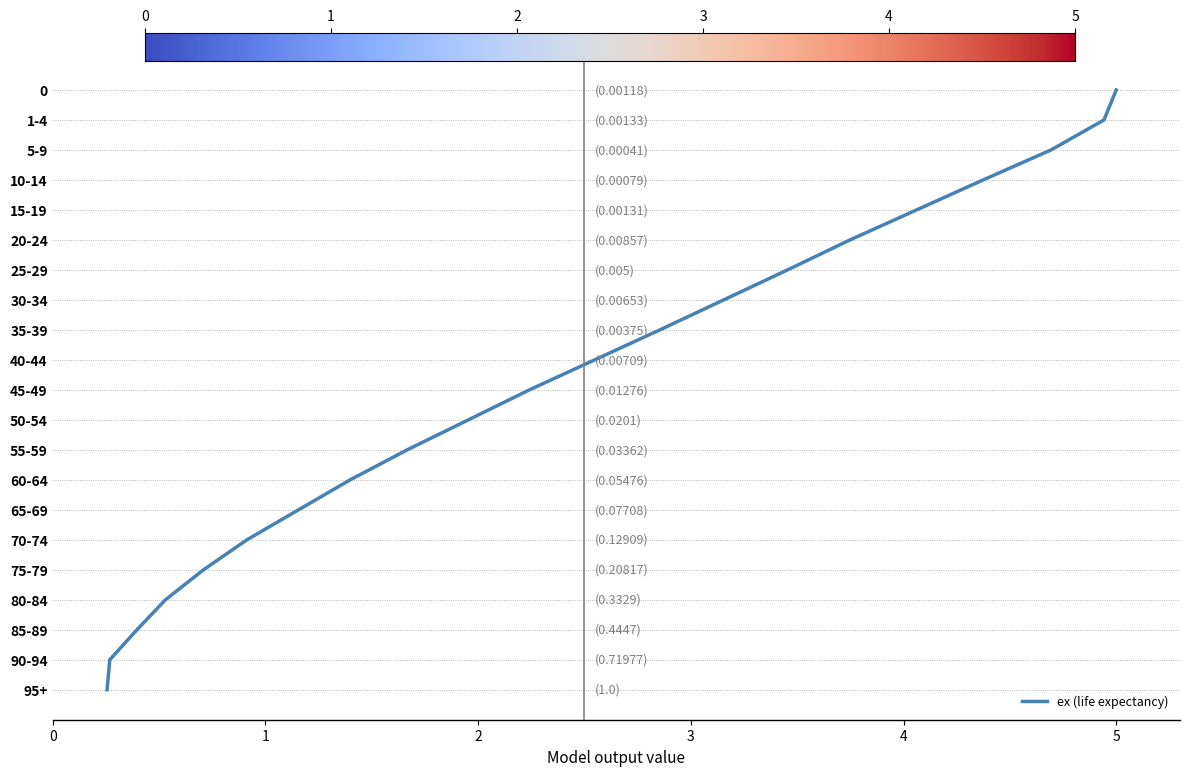

True or false: the data has more than 0 interior local peaks.

False